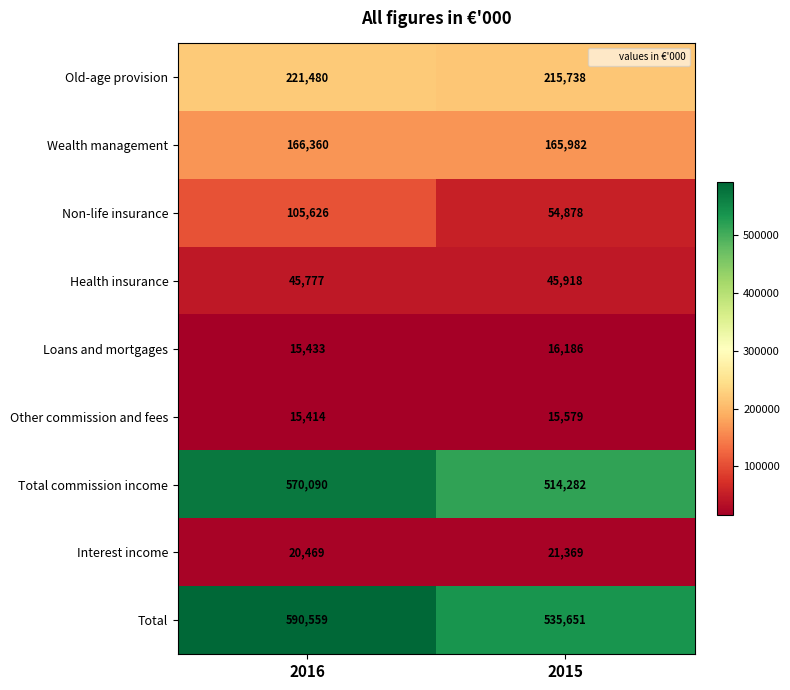

Where is Loans and mortgages nearest to the value 15809?

2016